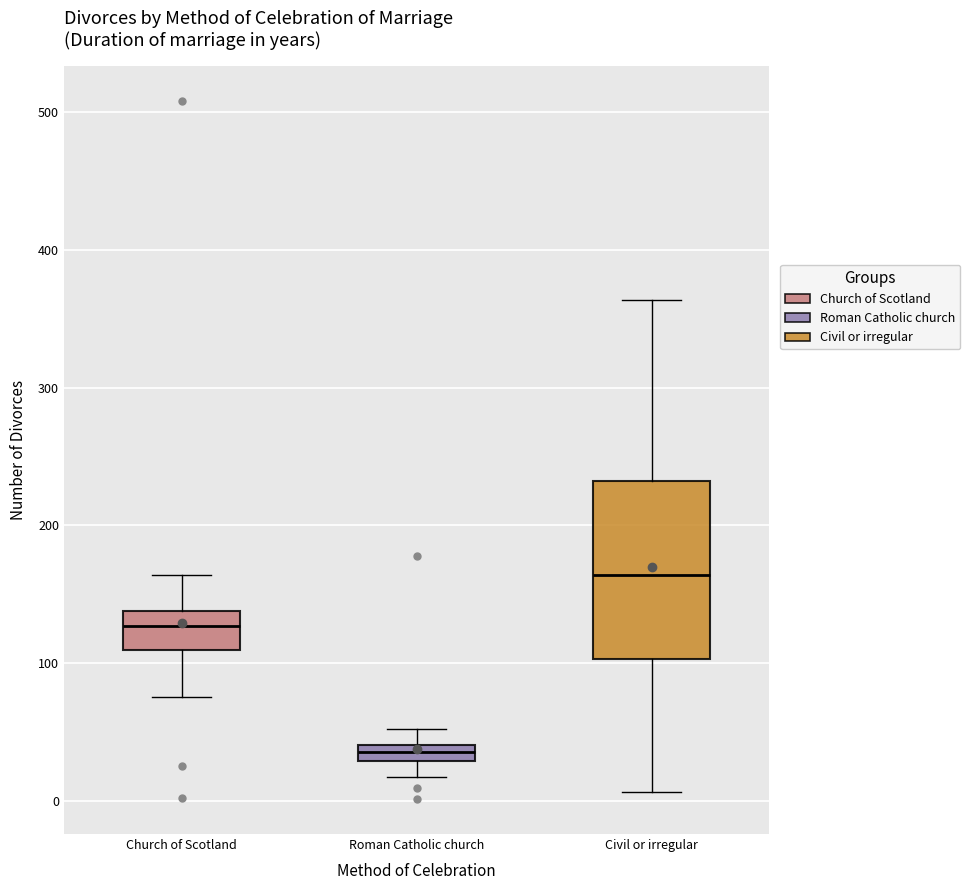

Which box has the lowest median line?

Roman Catholic church